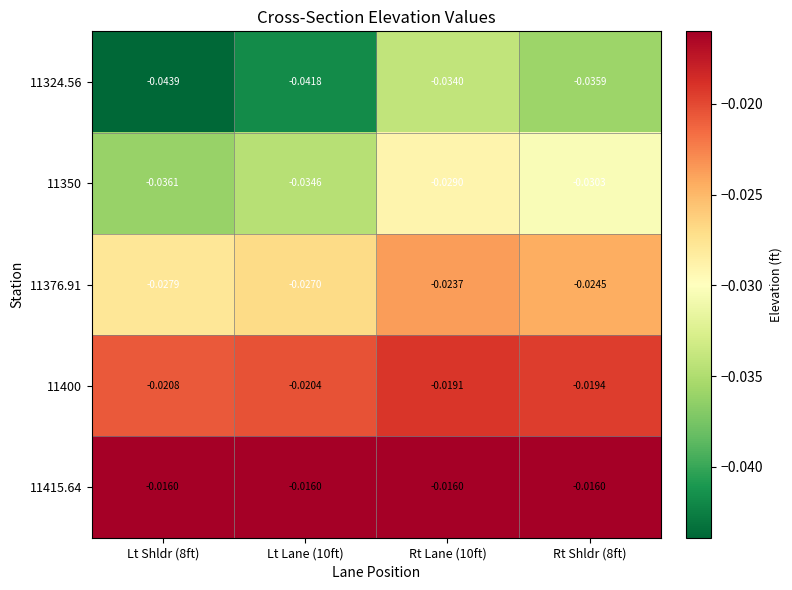

Rank the series at Rt Shldr (8ft) from lowest to highest value.

11324.56, 11350, 11376.91, 11400, 11415.64